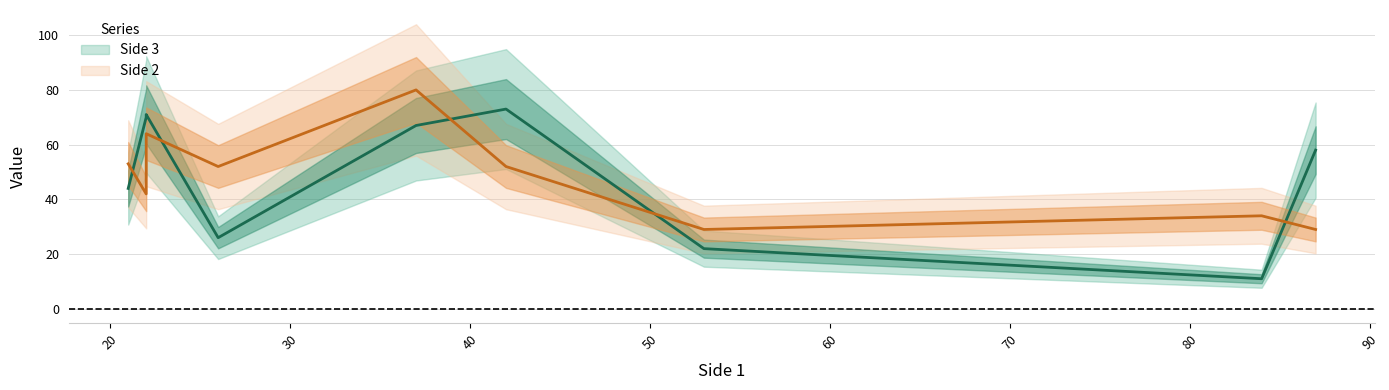

What is the minimum value for Side 2?

29